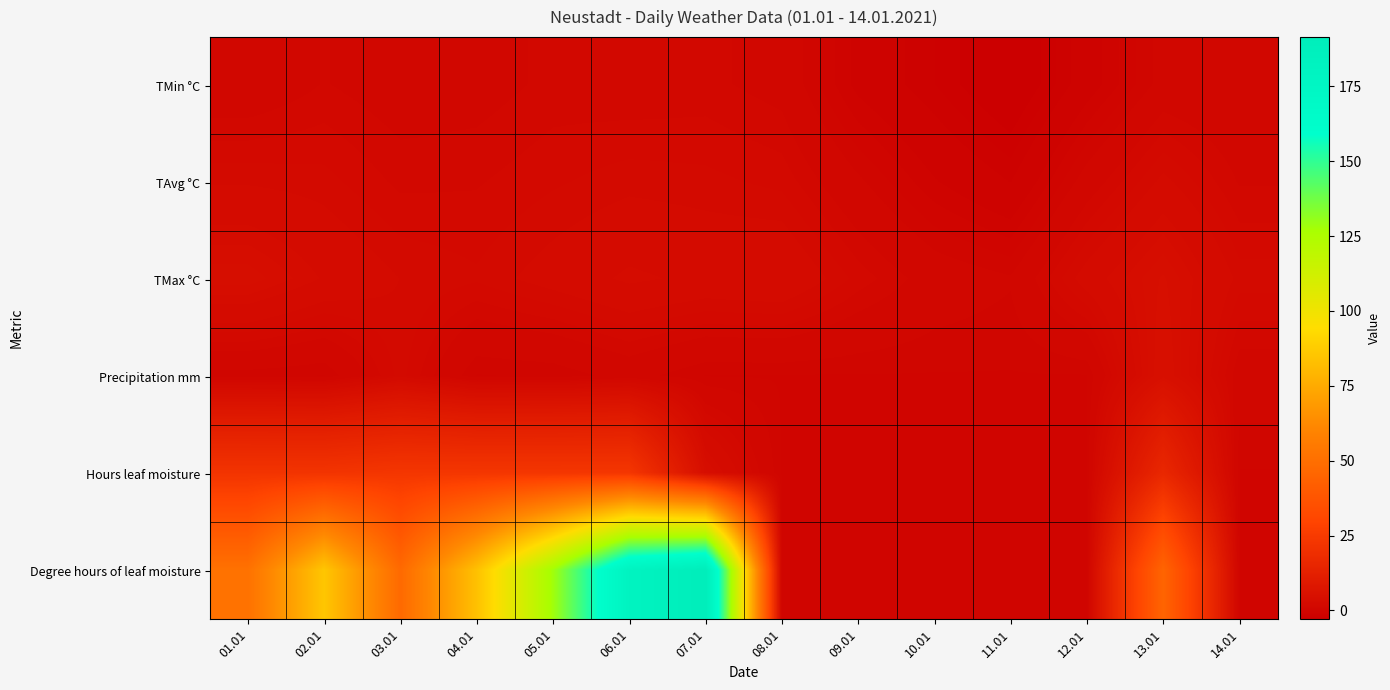

Count the number of data series in this chart.

6